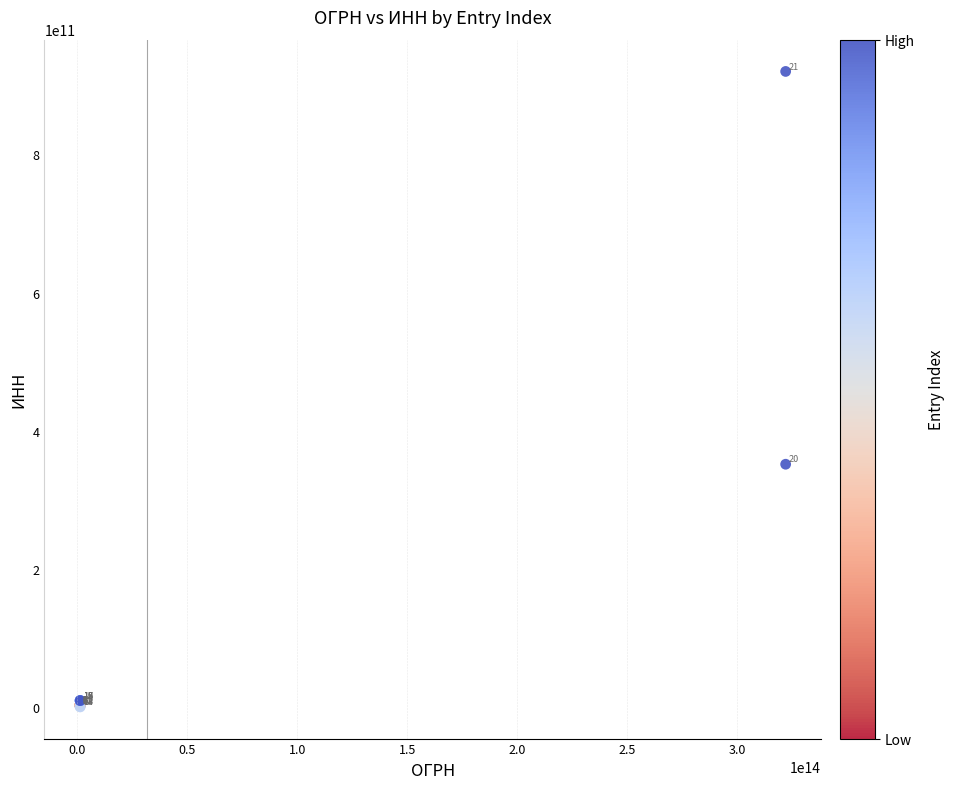

What Y value in the scatter plot is closest to 460176041995?

351400682303